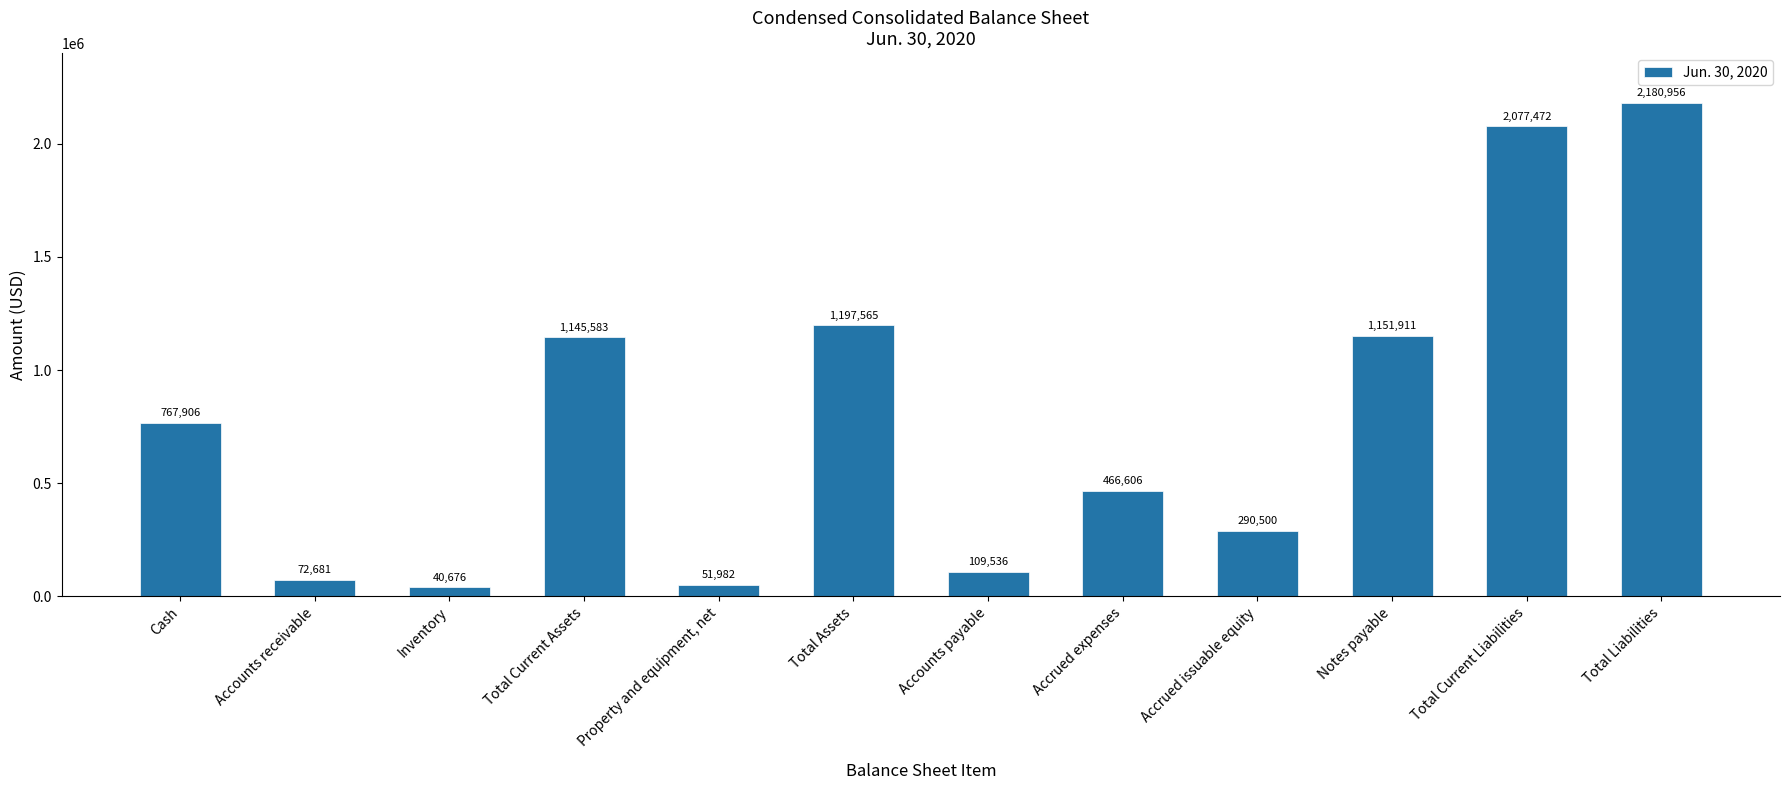

Reading left to right, what are all the values shown in this chart?

767906	72681	40676	1145583	51982	1197565	109536	466606	290500	1151911	2077472	2180956